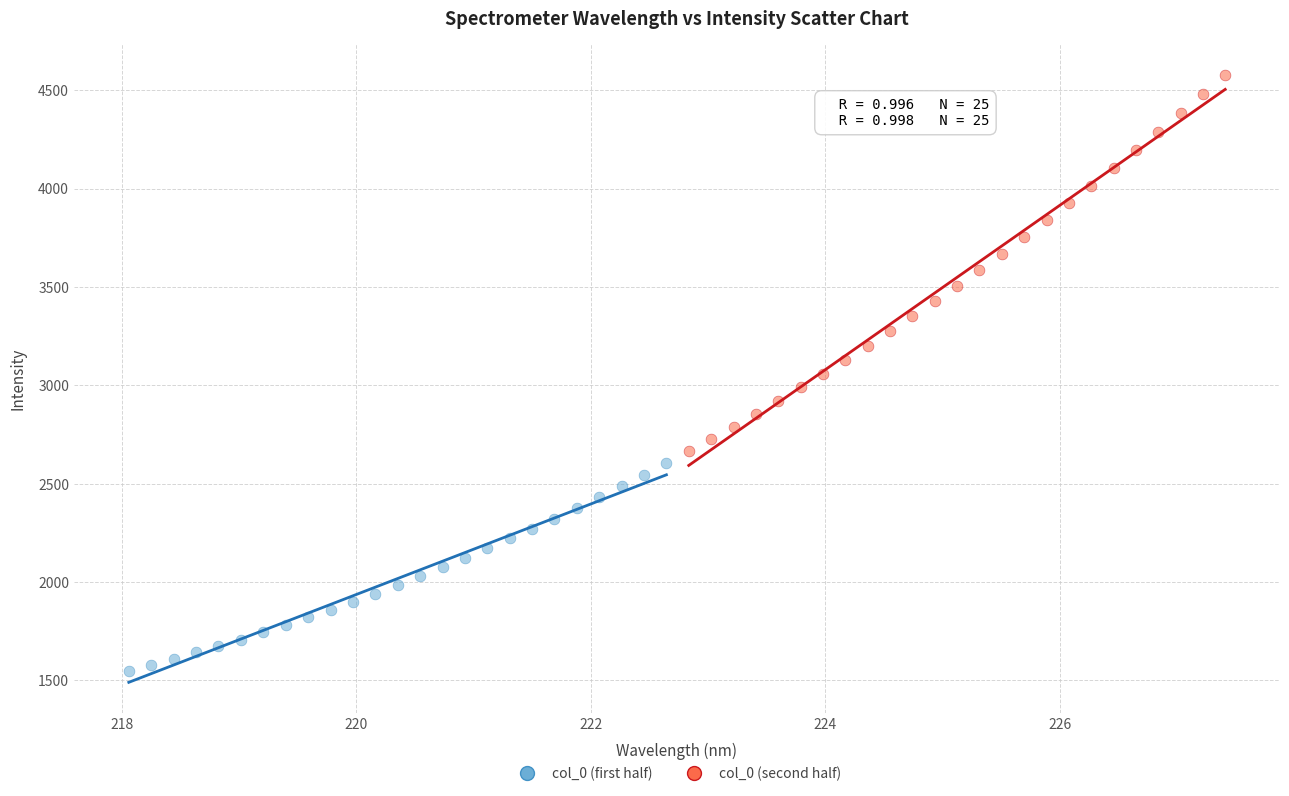

Which series contains the lowest Y value?

col_0 (first half)